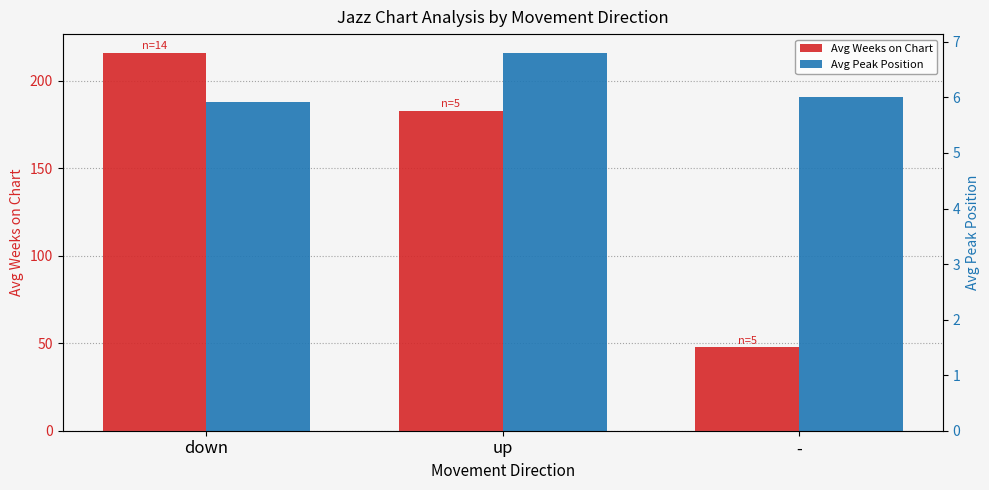

Which series has the largest range (max minus min)?

Avg Weeks on Chart